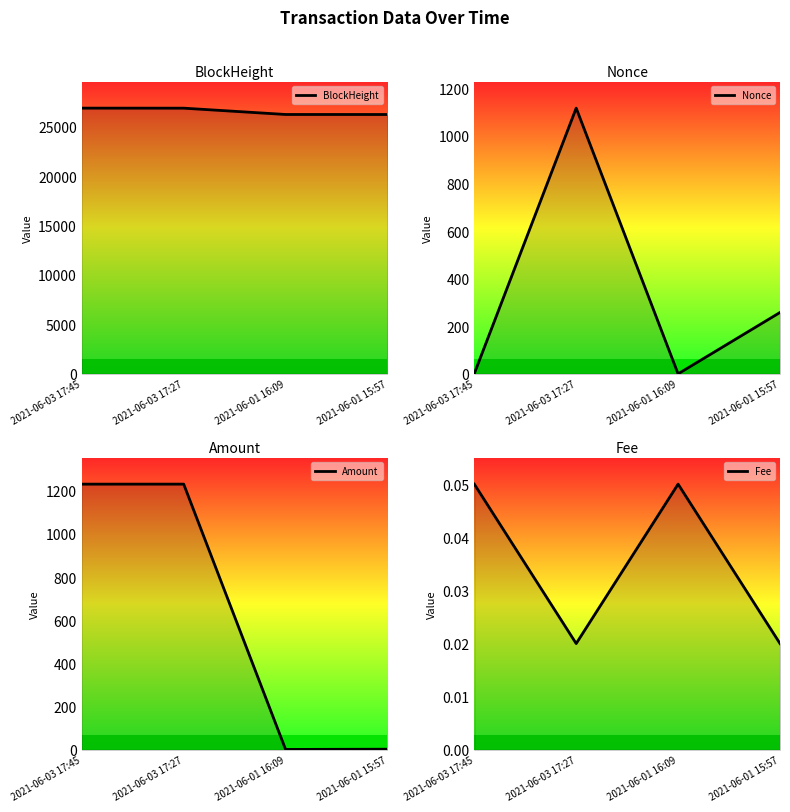

How many categories are shown in the chart?

4